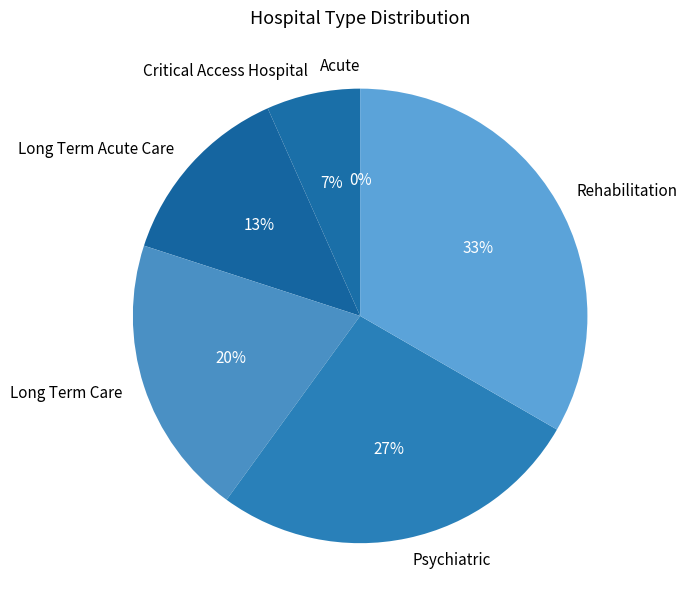

To the nearest percent, what is the difference between the Long Term Care and Acute slice percentages?

20%